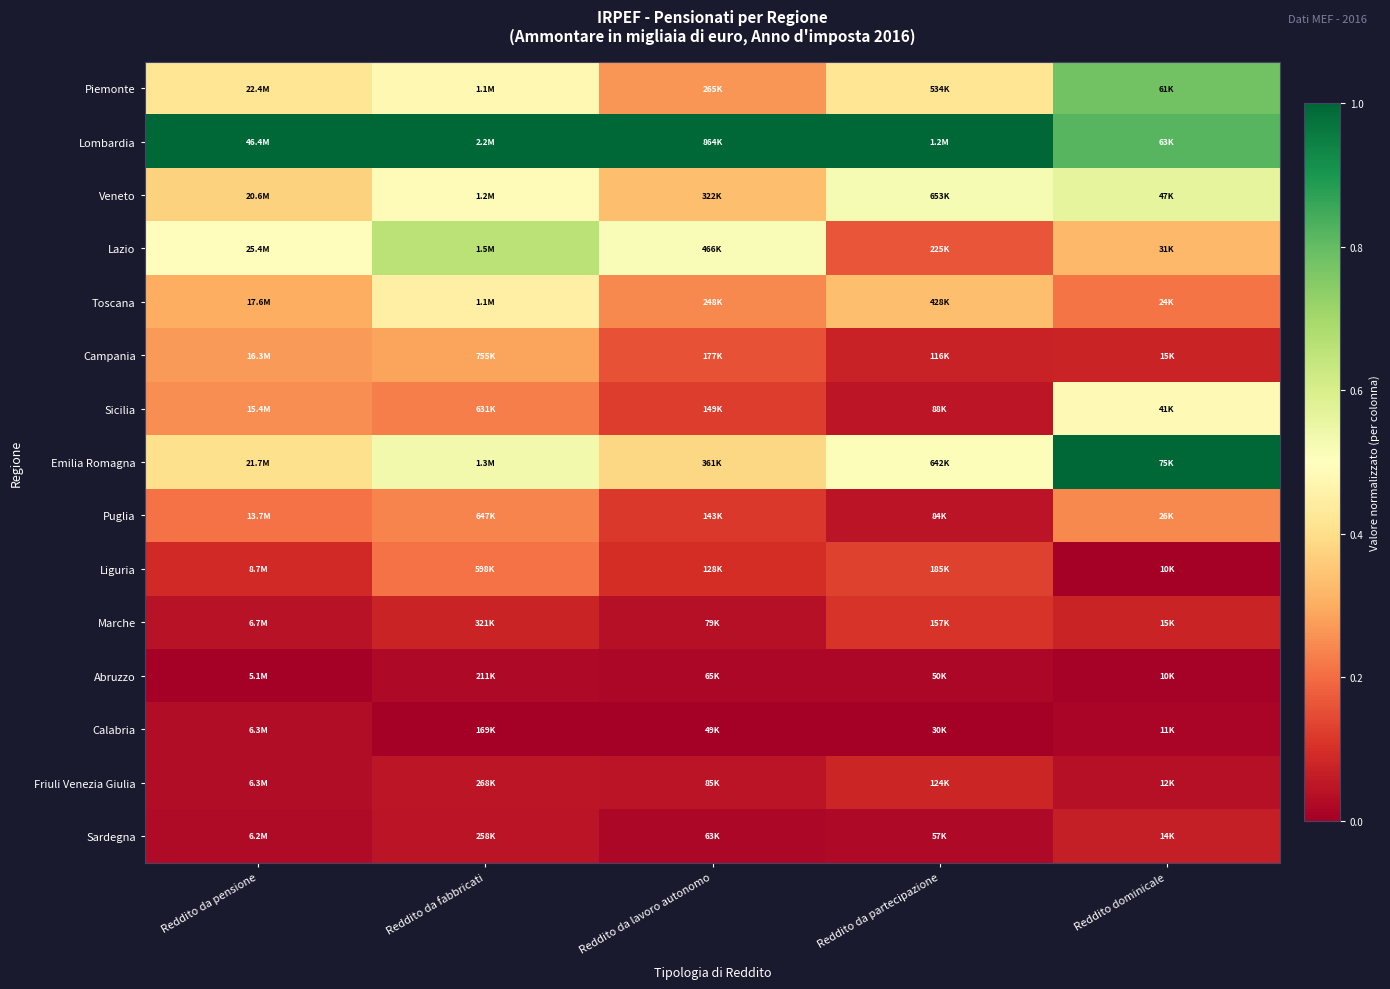

Which label corresponds to the largest value in the chart?

Reddito da pensione